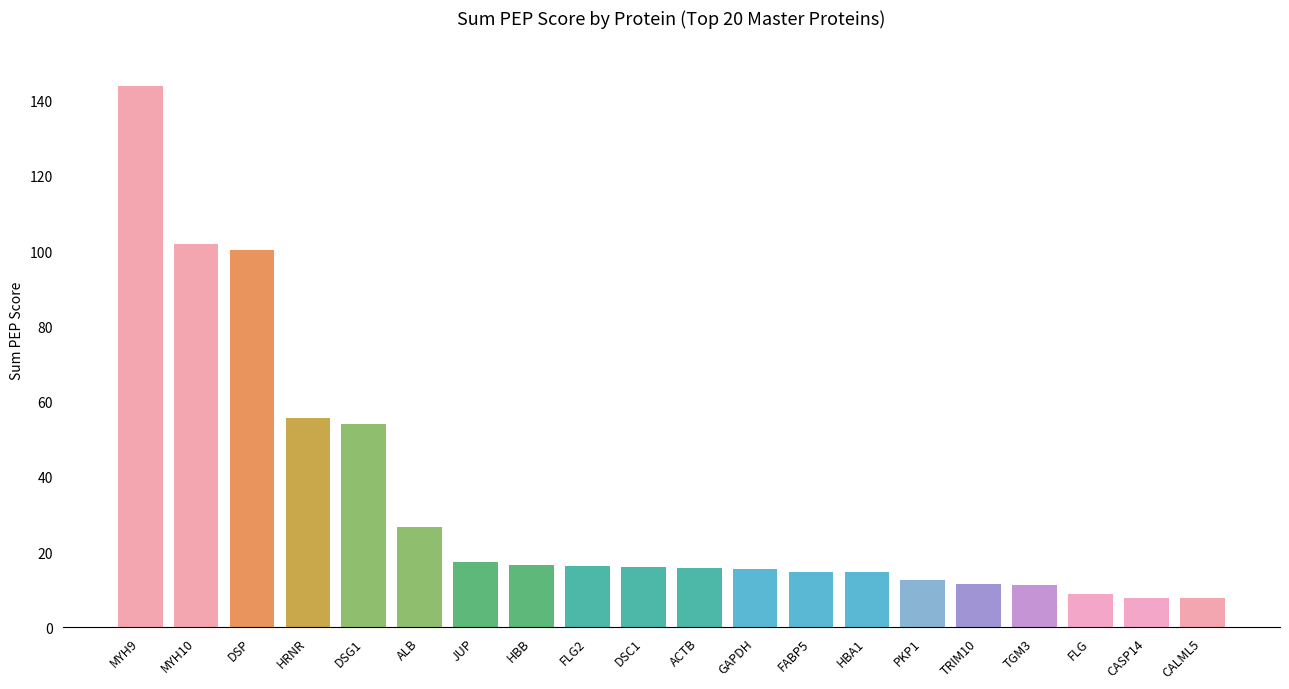

Does the chart contain stacked bars?

No